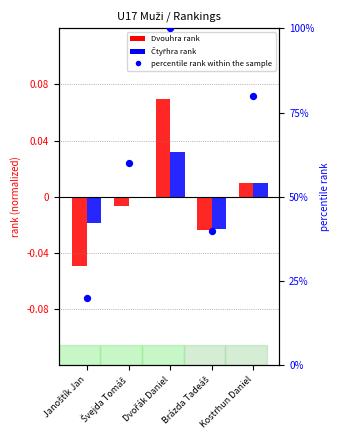

Which series reaches the minimum Y coordinate?

Dvouhra rank